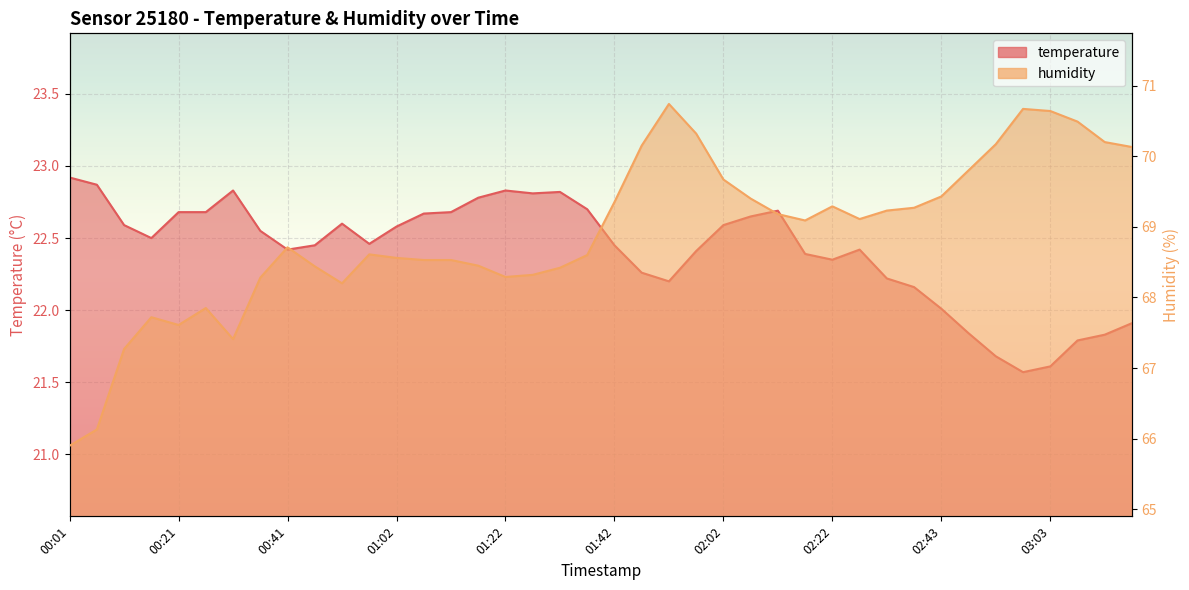

How many lines are shown in the chart?

2